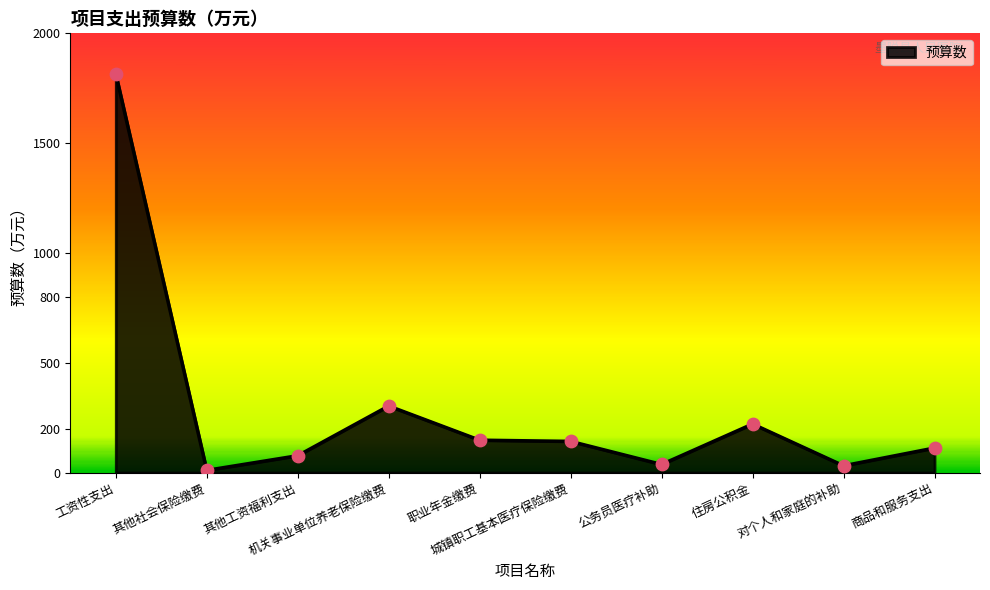

Between 商品和服务支出 and 其他工资福利支出, which is larger?

商品和服务支出